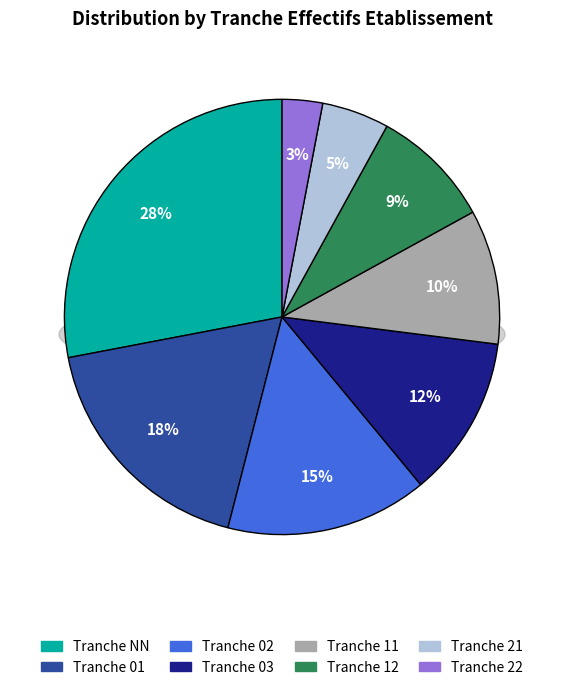

What is the ratio of the value at 11 to the value at 01?

0.6